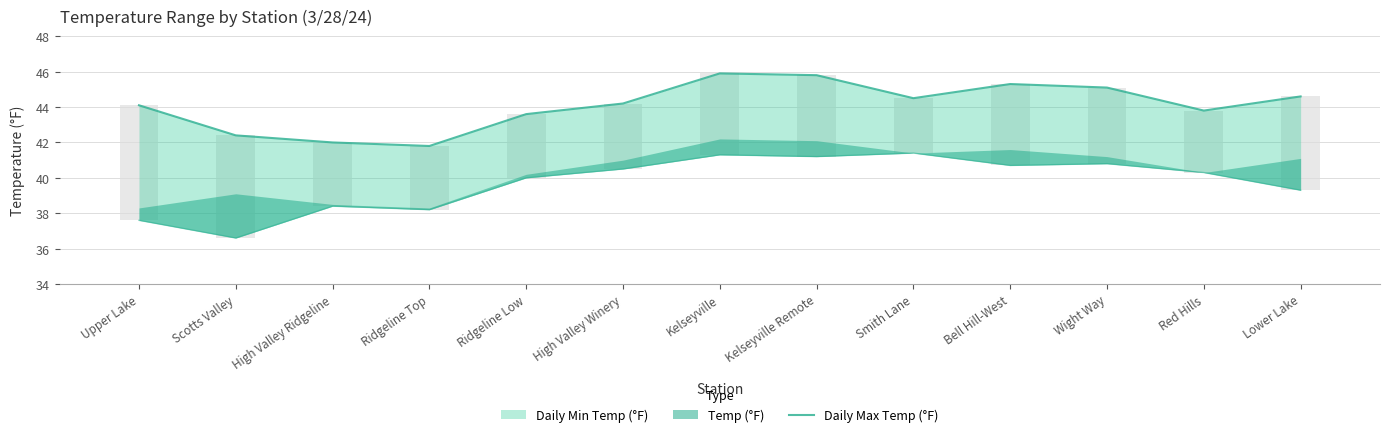

How many values are below 44?

5